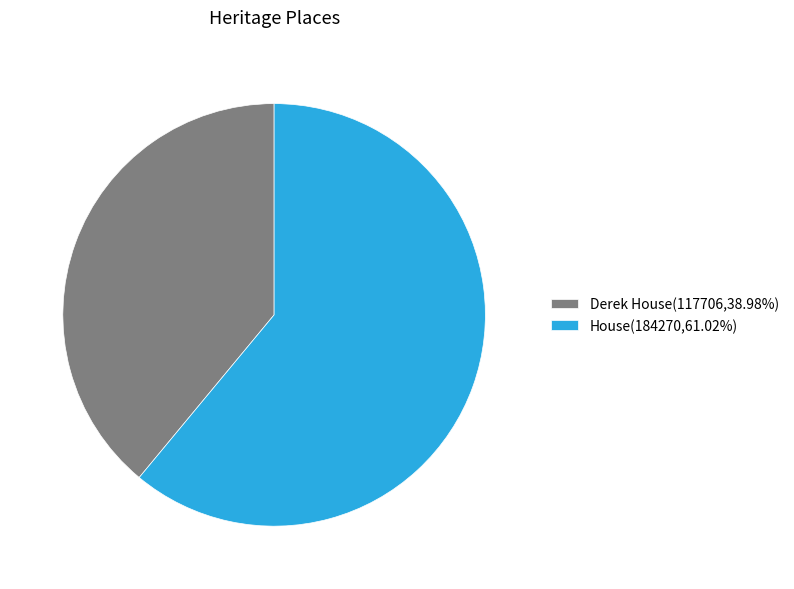

Does Derek House(117706,38.98%) represent more than half of the total?

No